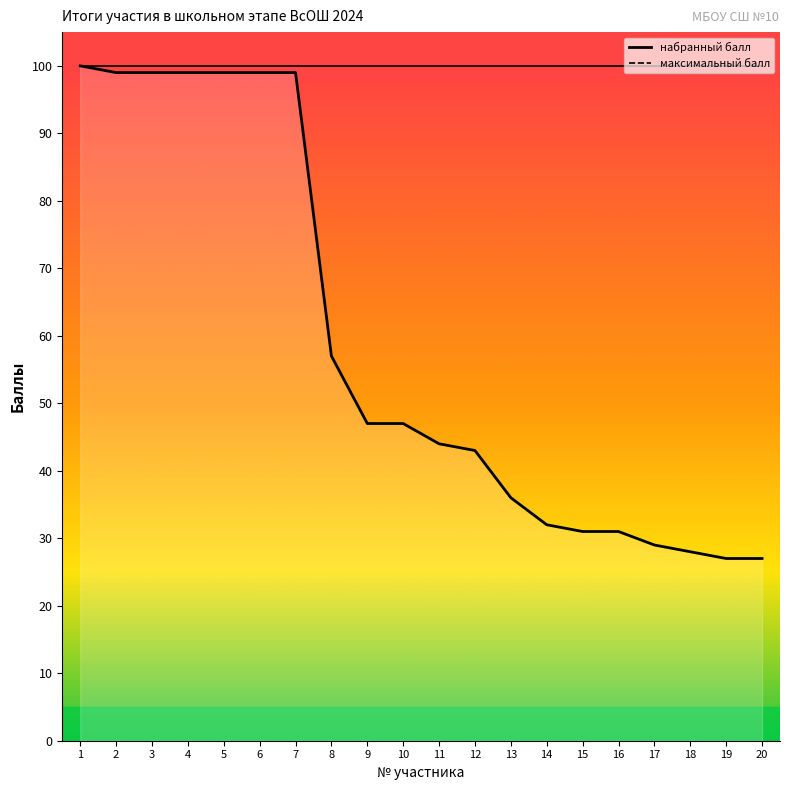

Is it true that максимальный балл equals 62 at 4?

False